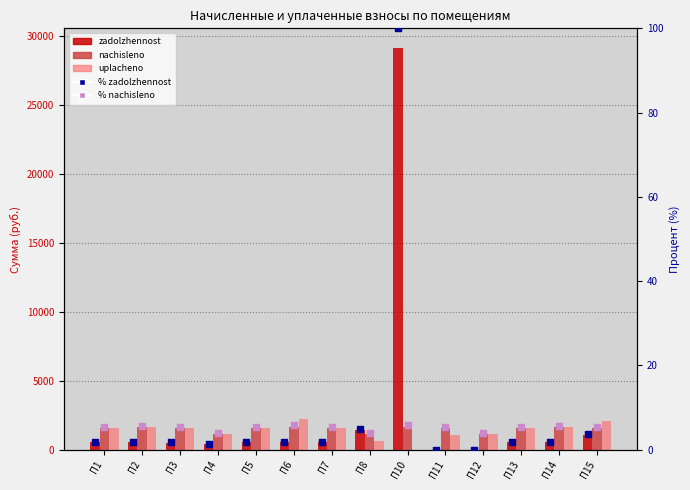

At which category is the sum across all series the highest?

П10